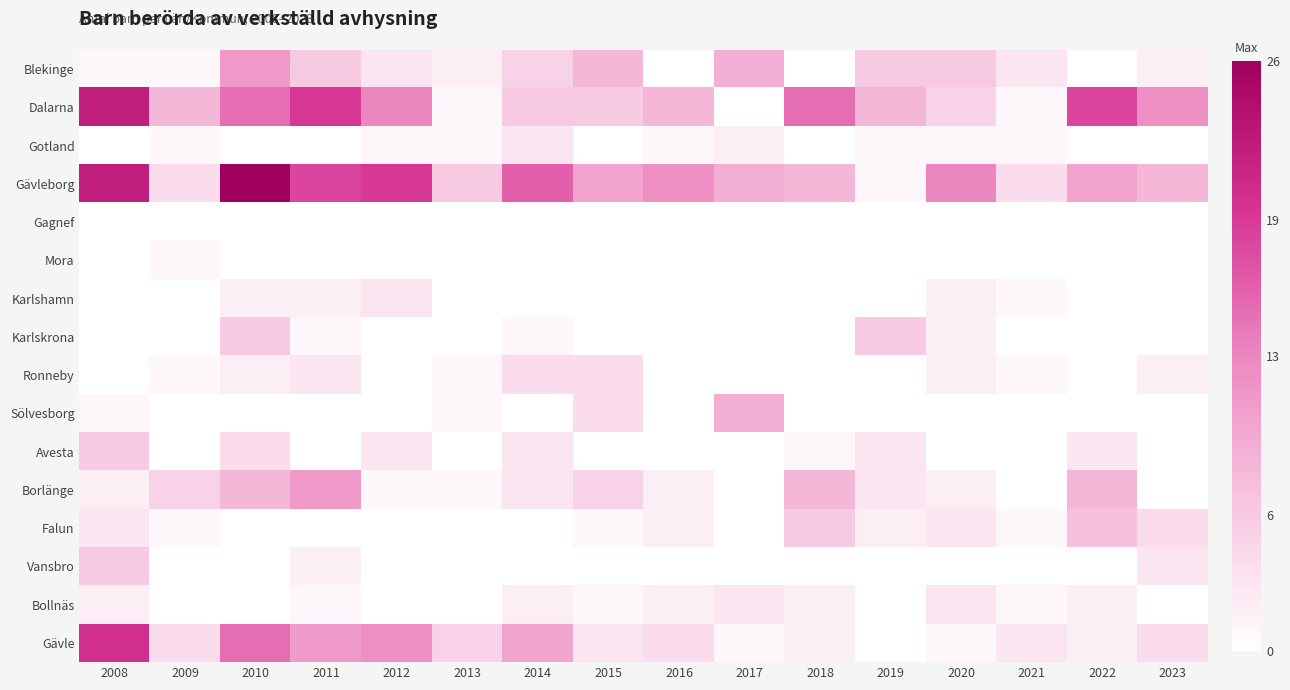

What is the difference between the highest and lowest values at 2014?

16